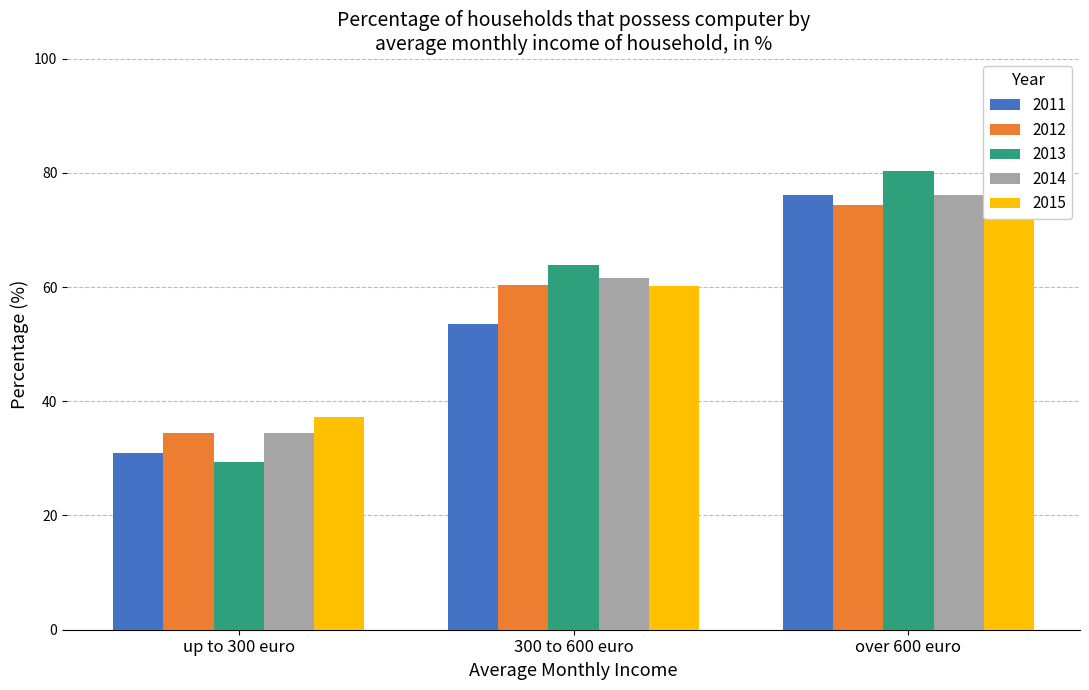

What is the value of the 2015 bar at the 3rd from the left?

79.8